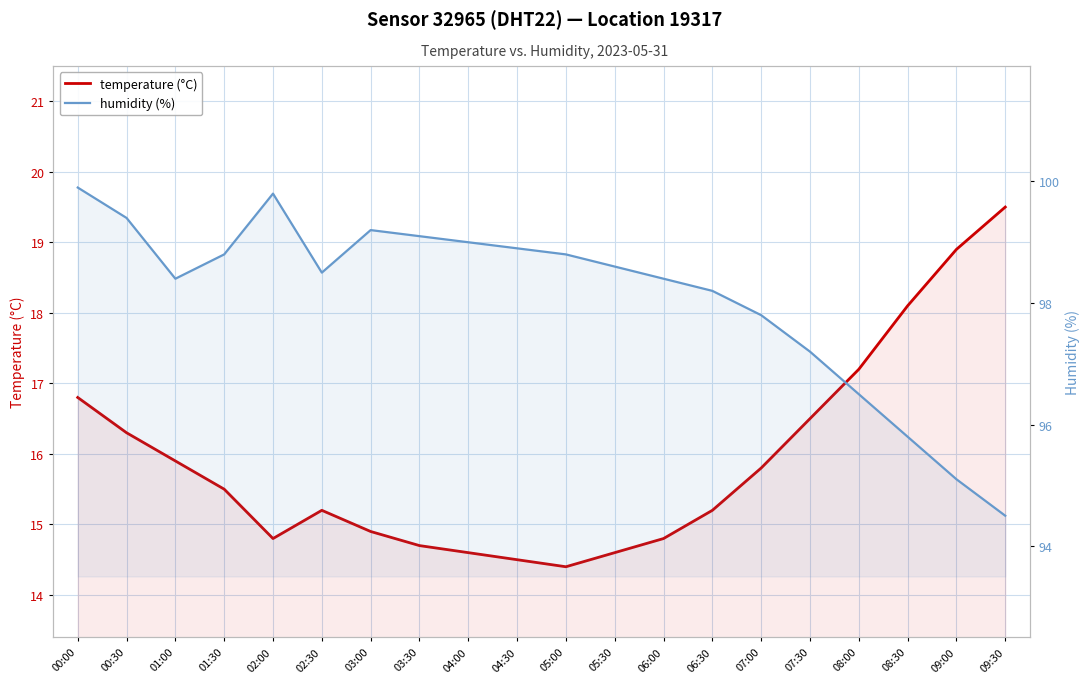

How many values in the temperature (°C) series are below 15?

8